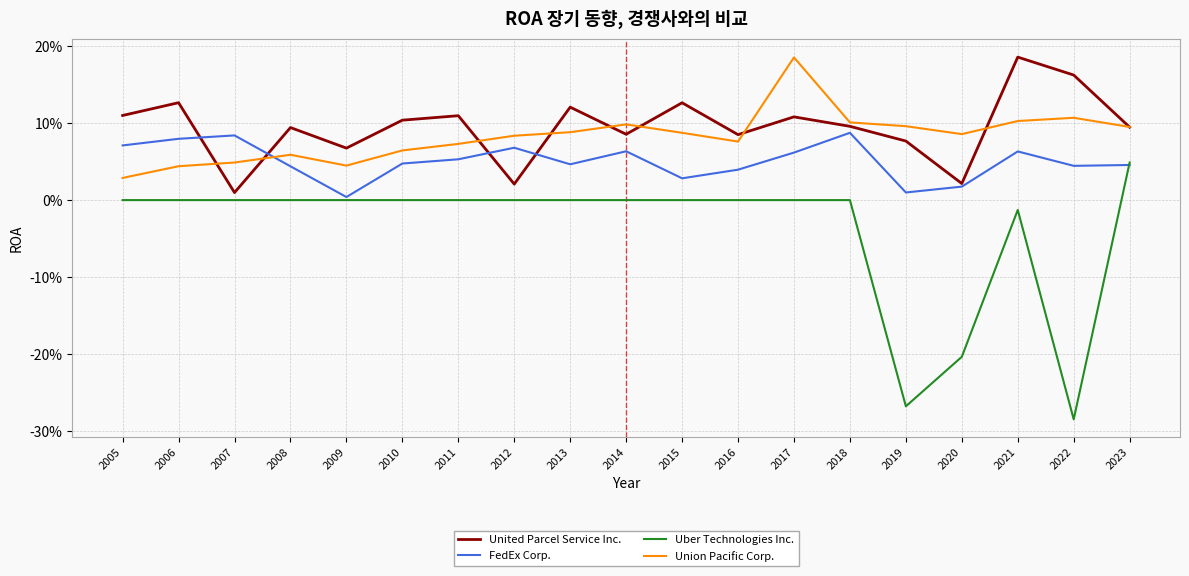

What are all the series names shown in the legend?

United Parcel Service Inc., FedEx Corp., Uber Technologies Inc., Union Pacific Corp.